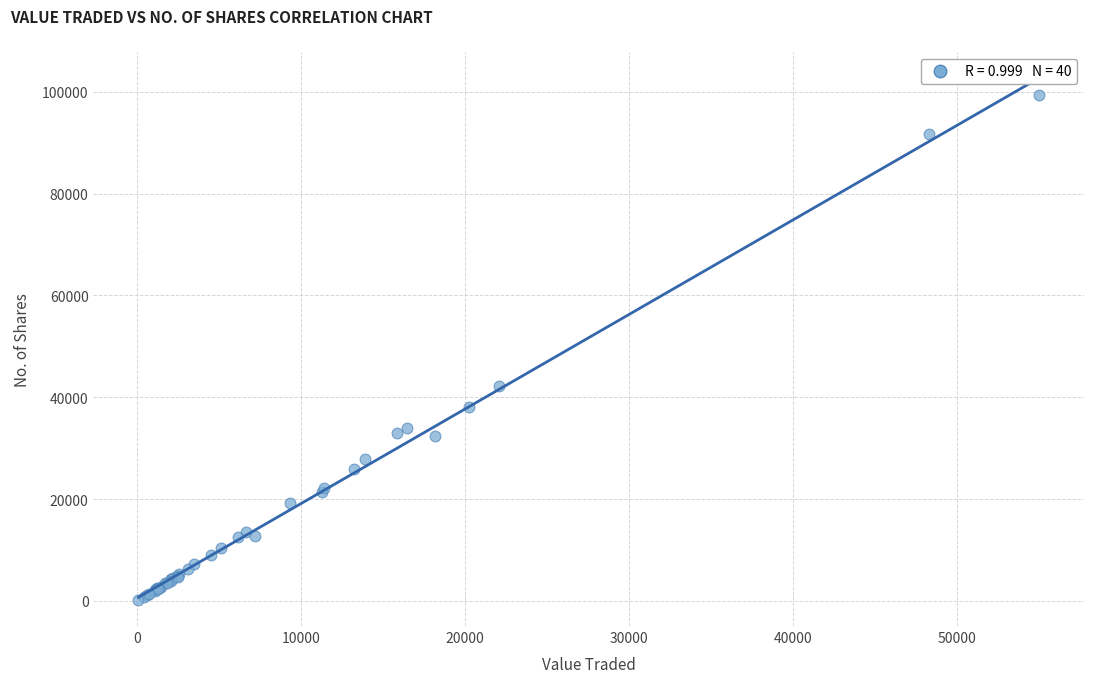

What Y value in the scatter plot is closest to 49733?

42204